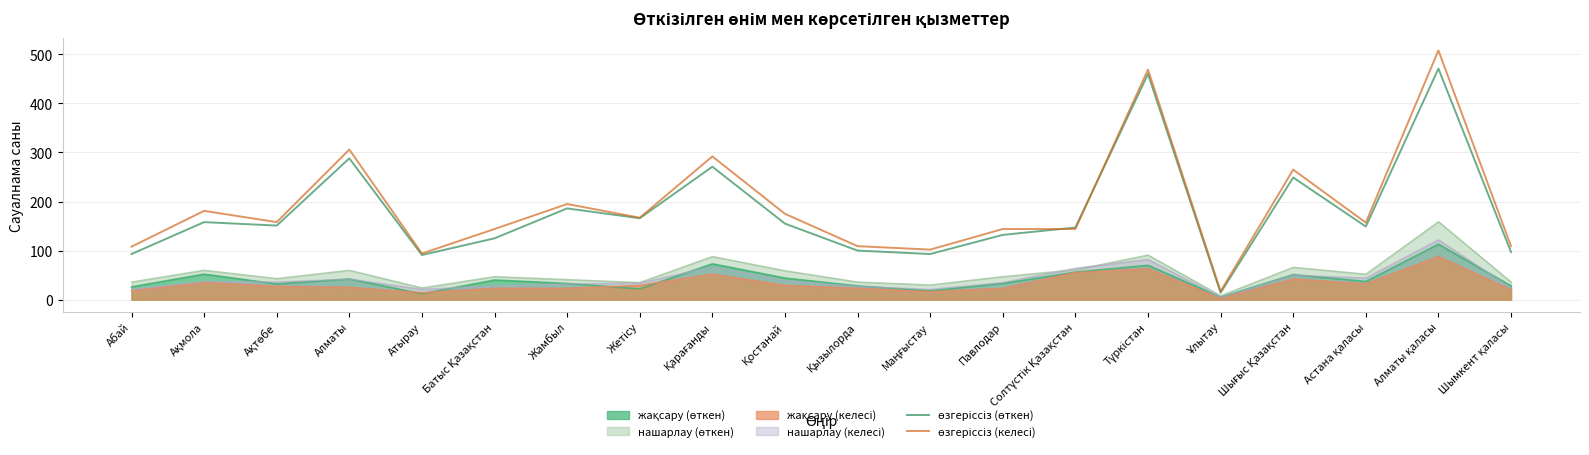

Between which two adjacent categories do өзгеріссіз (келесі) and өзгеріссіз (өткен) first intersect?

Павлодар and Солтүстік Қазақстан